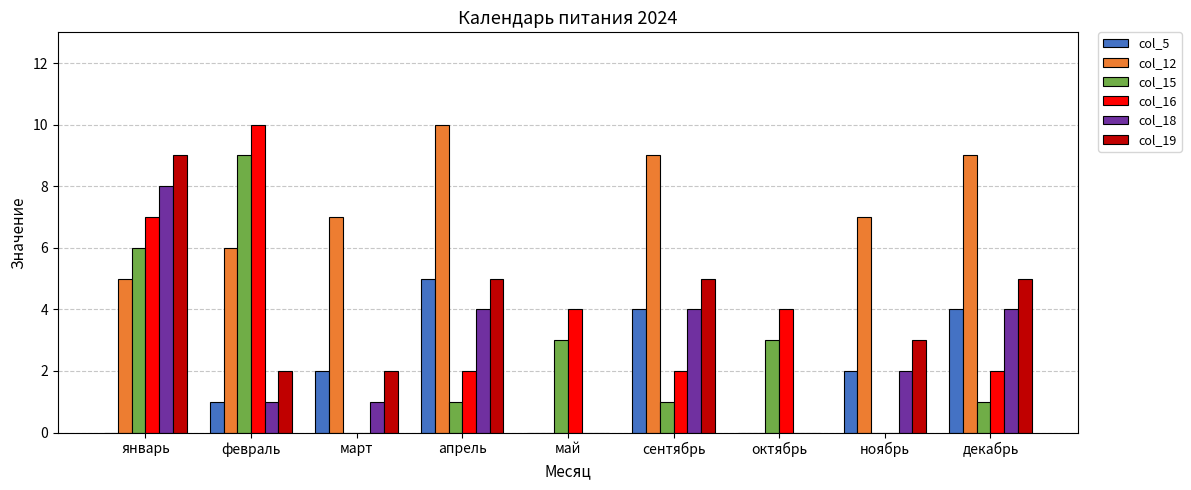

Which series has the largest total across all categories?

col_12